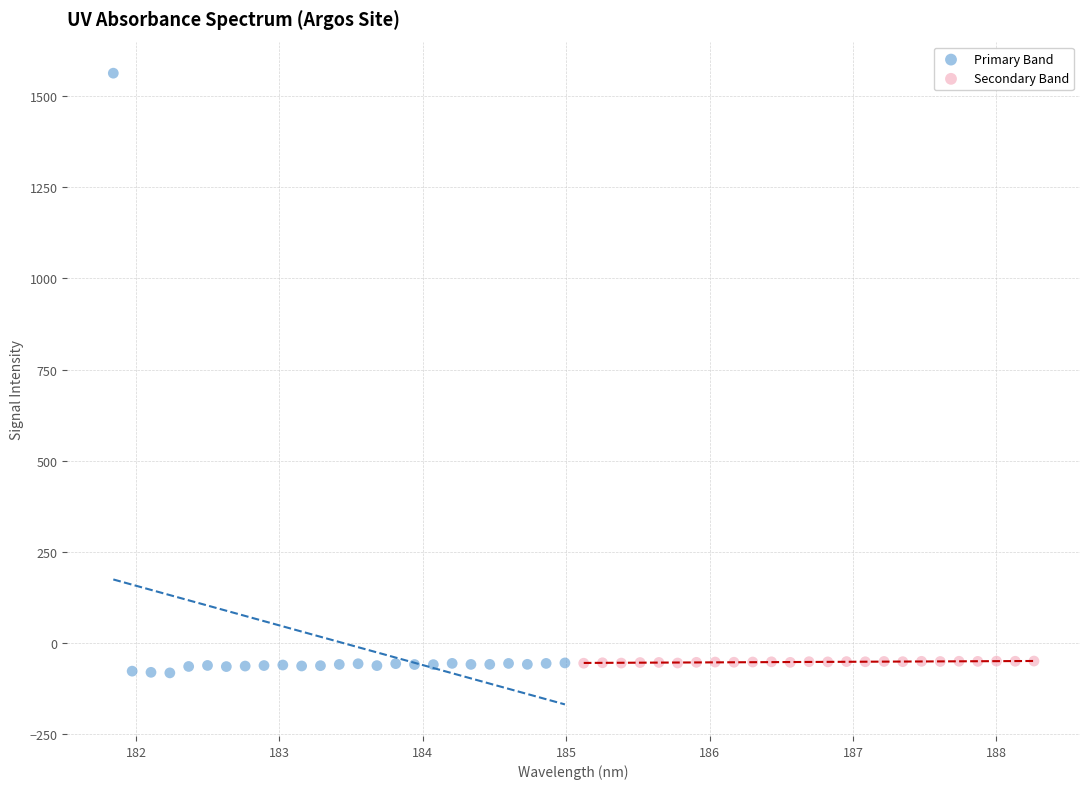

Which series has the largest Y range (max minus min)?

Primary Band